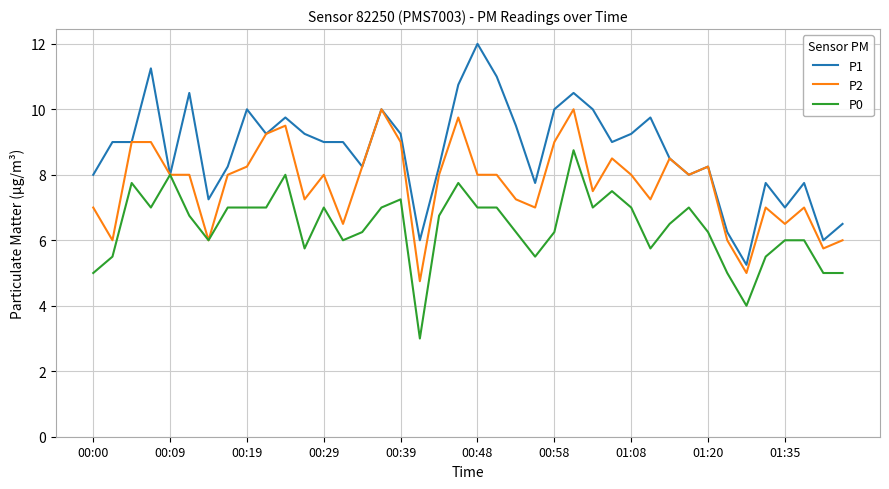

Which series has the largest total across all categories?

P1